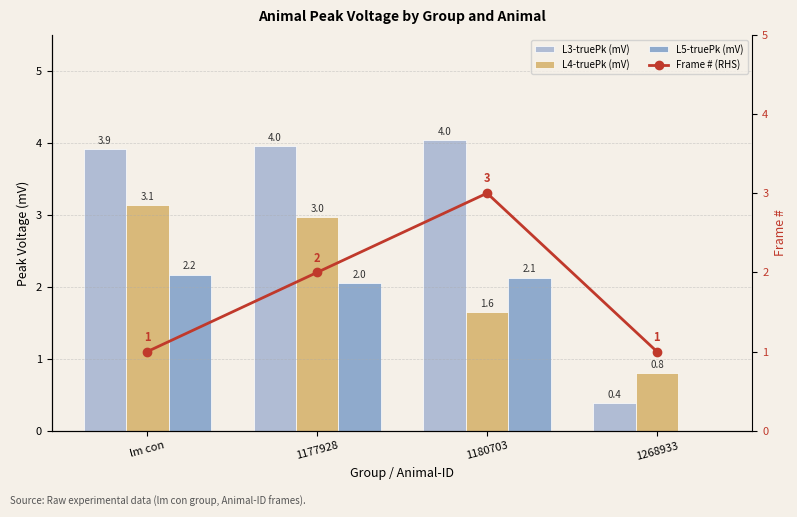

Between lm con and 1180703, which series saw the biggest shift?

Frame # (RHS)